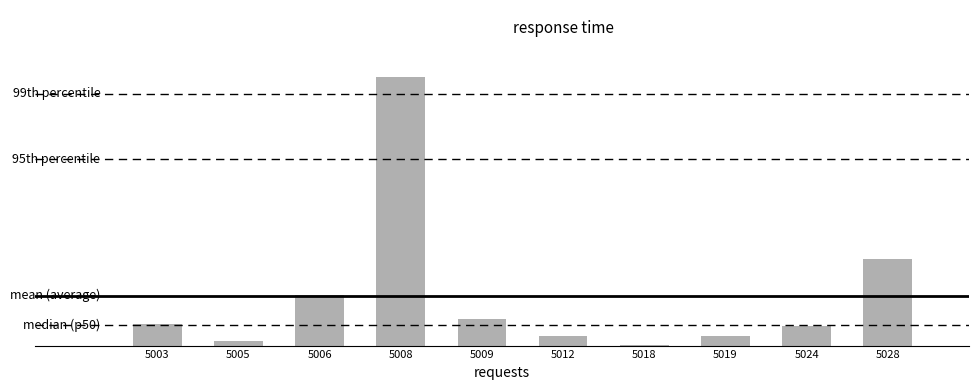

Which label corresponds to the largest value in the chart?

5008